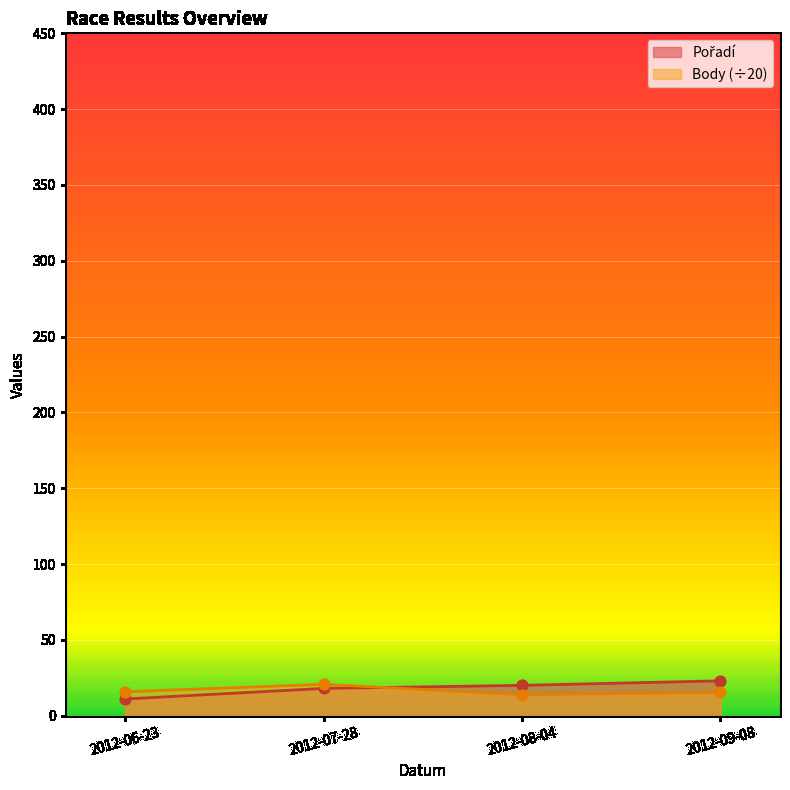

Is the value of Pořadí at 2012-09-08 greater than the value of Body at 2012-08-04?

Yes